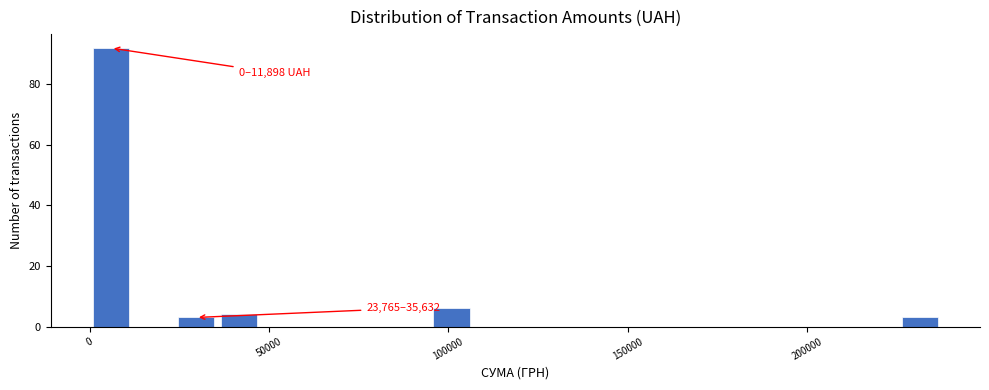

Read against the x-axis, roughly where is the centre of the tallest bar?

5000